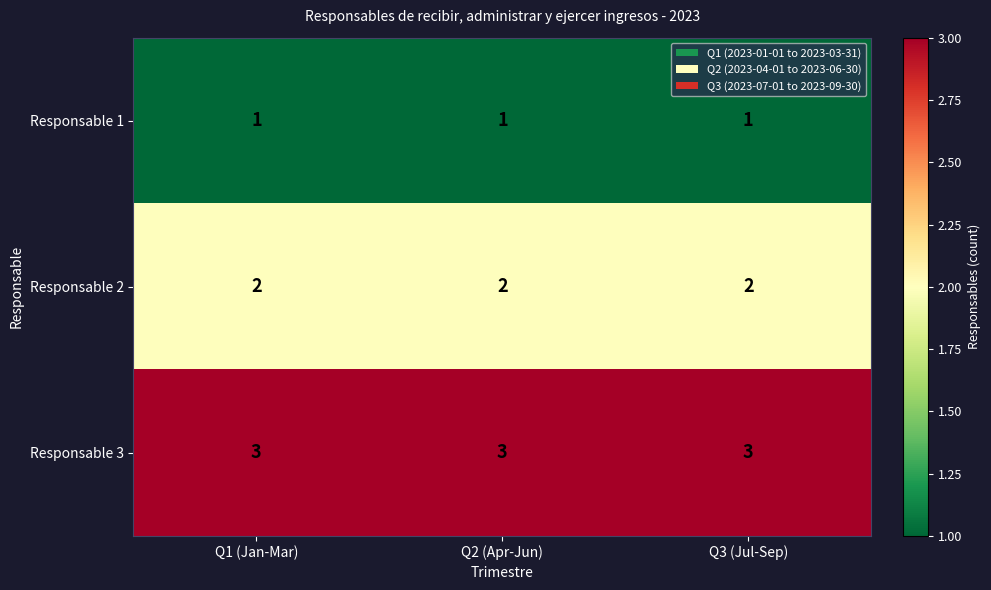

How many series are shown in this chart?

3